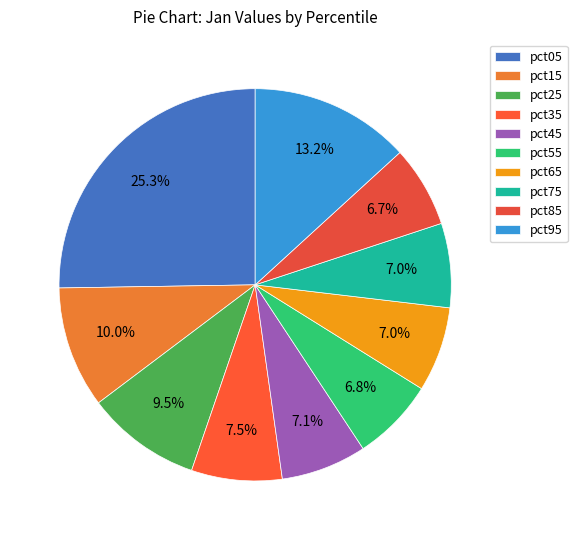

What percentage is the pct55 slice, to the nearest percent?

7%